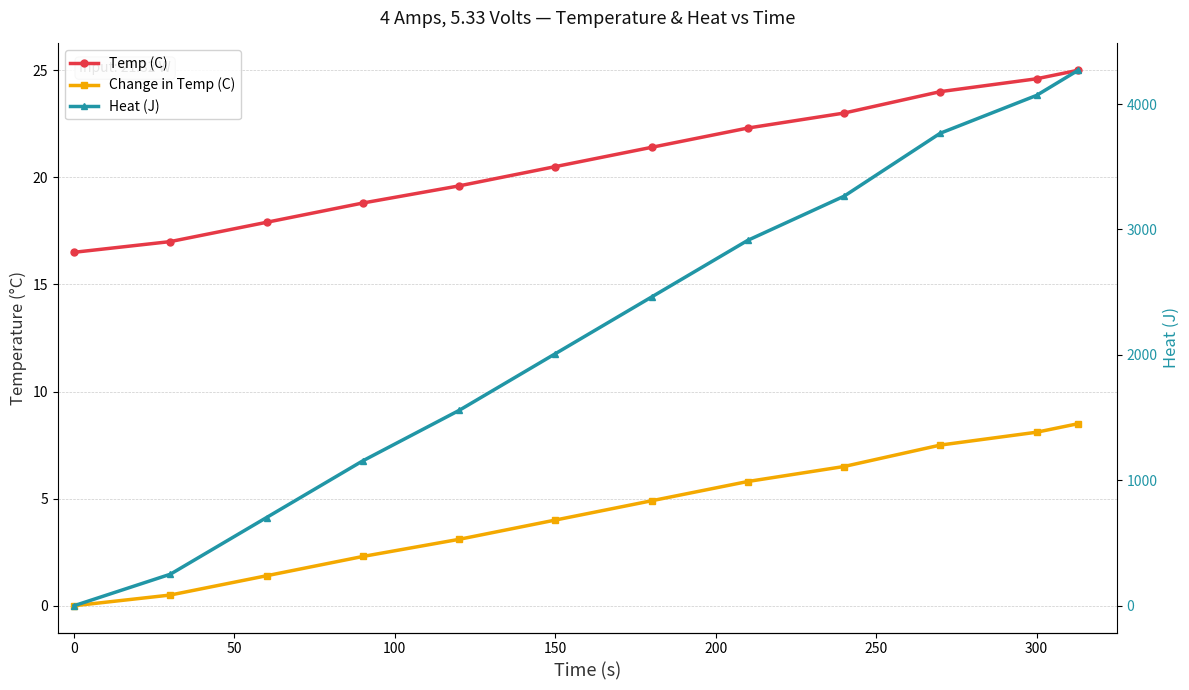

True or false: Heat (J) and Change in Temp (C) intersect in this chart.

False